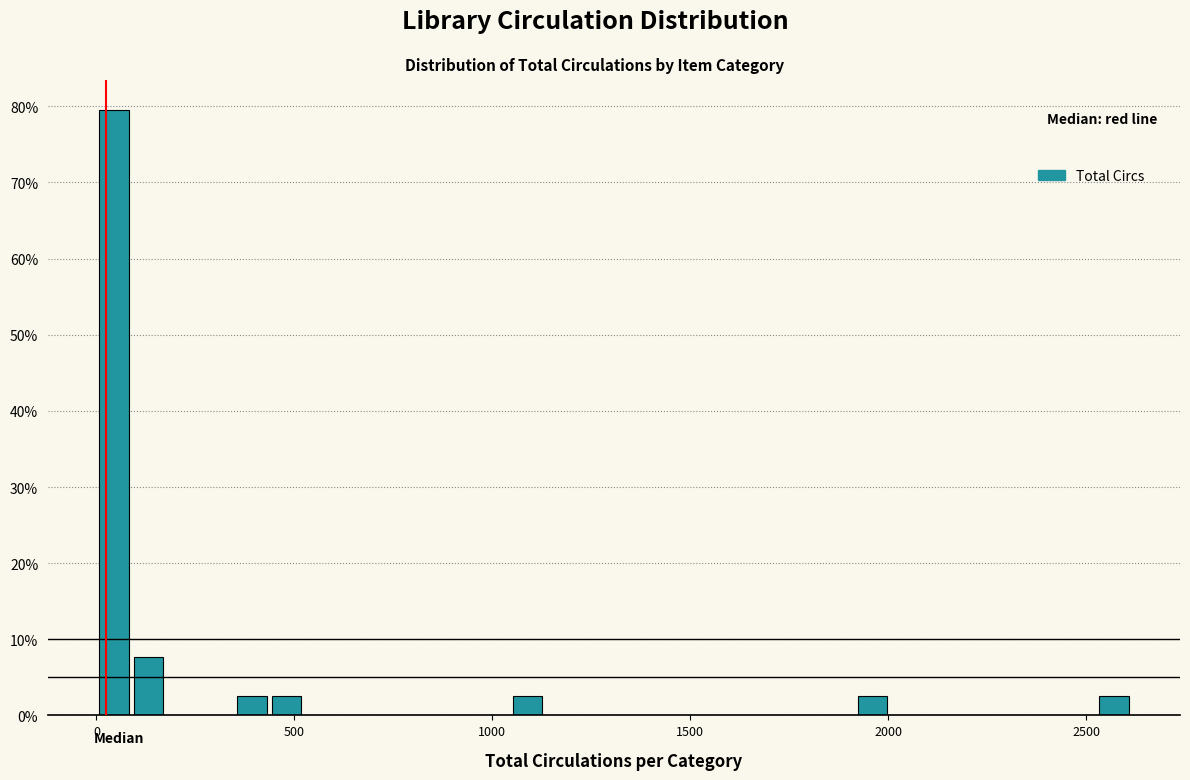

Read against the x-axis, roughly where is the centre of the tallest bar?

50